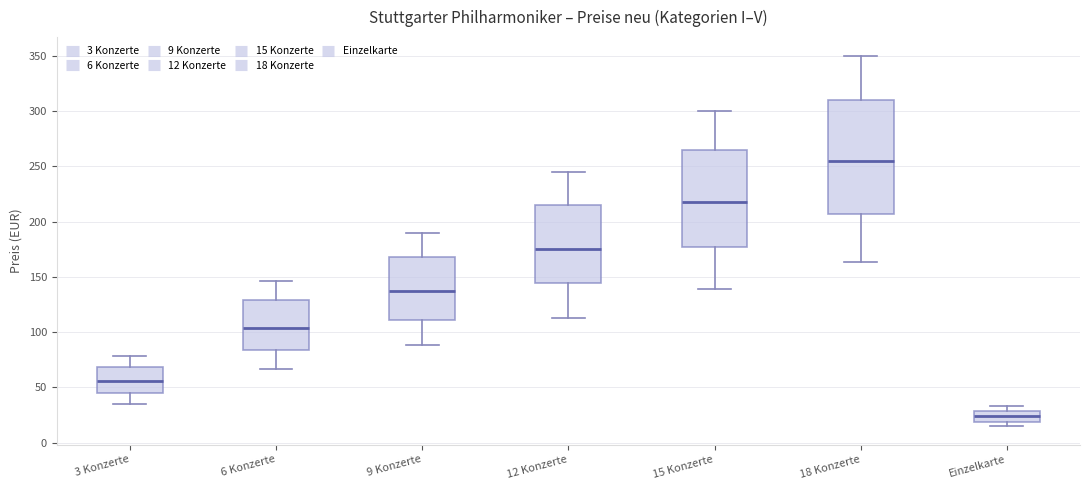

Where does the median line of the box for 12 Konzerte sit on the y-axis? The values are not printed on the chart, so give them approximately, as read against the axis.

175